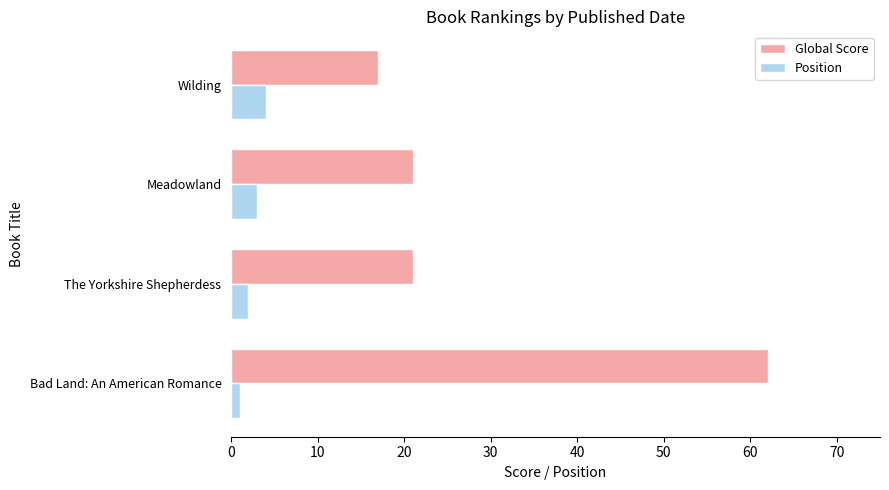

The Position series shows 4 at Wilding. True or false?

True